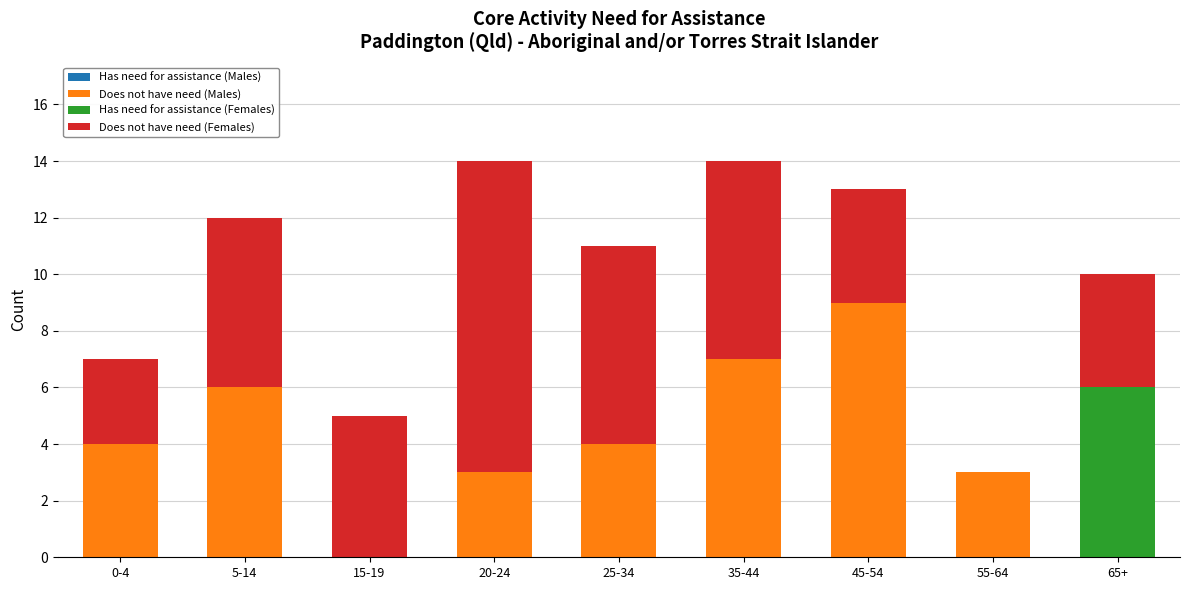

What is the total value across all series at 65+?

10